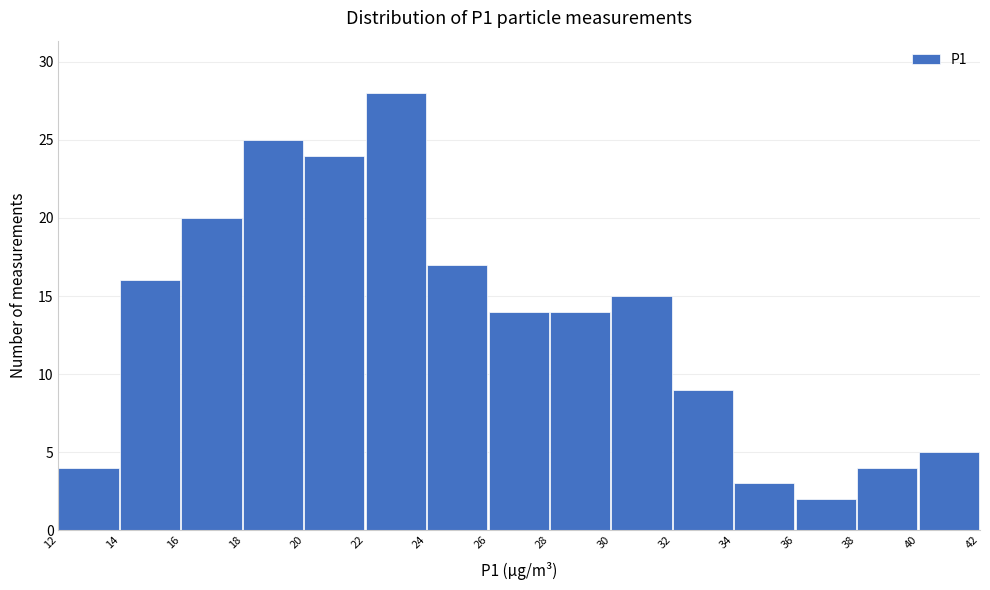

Reading right to left, list all the values displayed in this chart.

40=5	38=4	36=2	34=3	32=9	30=15	28=14	26=14	24=17	22=28	20=24	18=25	16=20	14=16	12=4